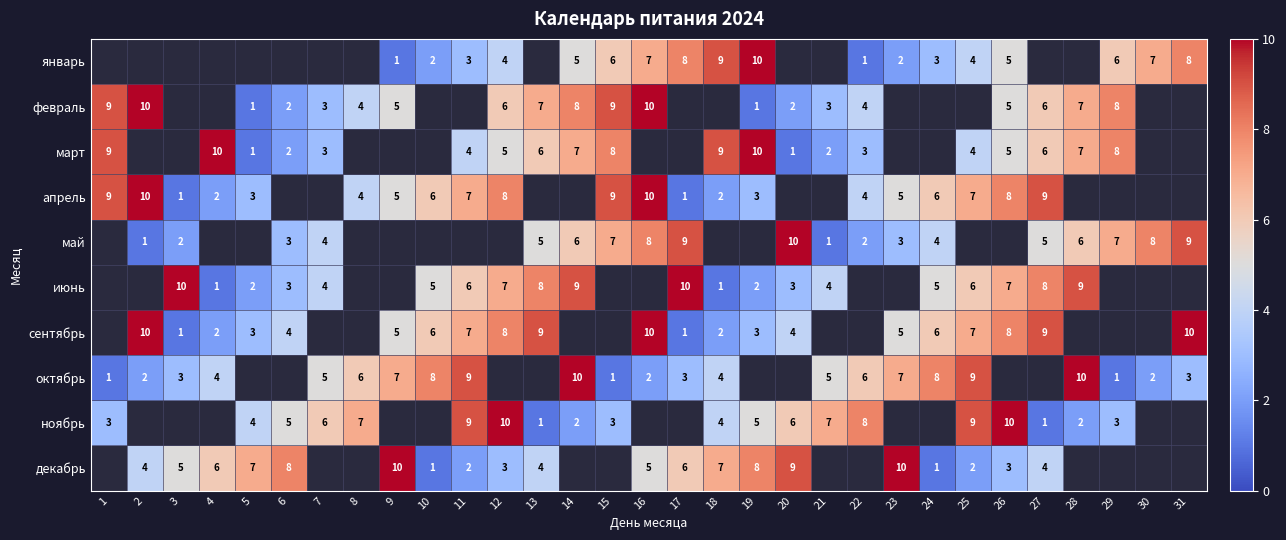

What is the difference between the апрель values at 15 and 9?

4